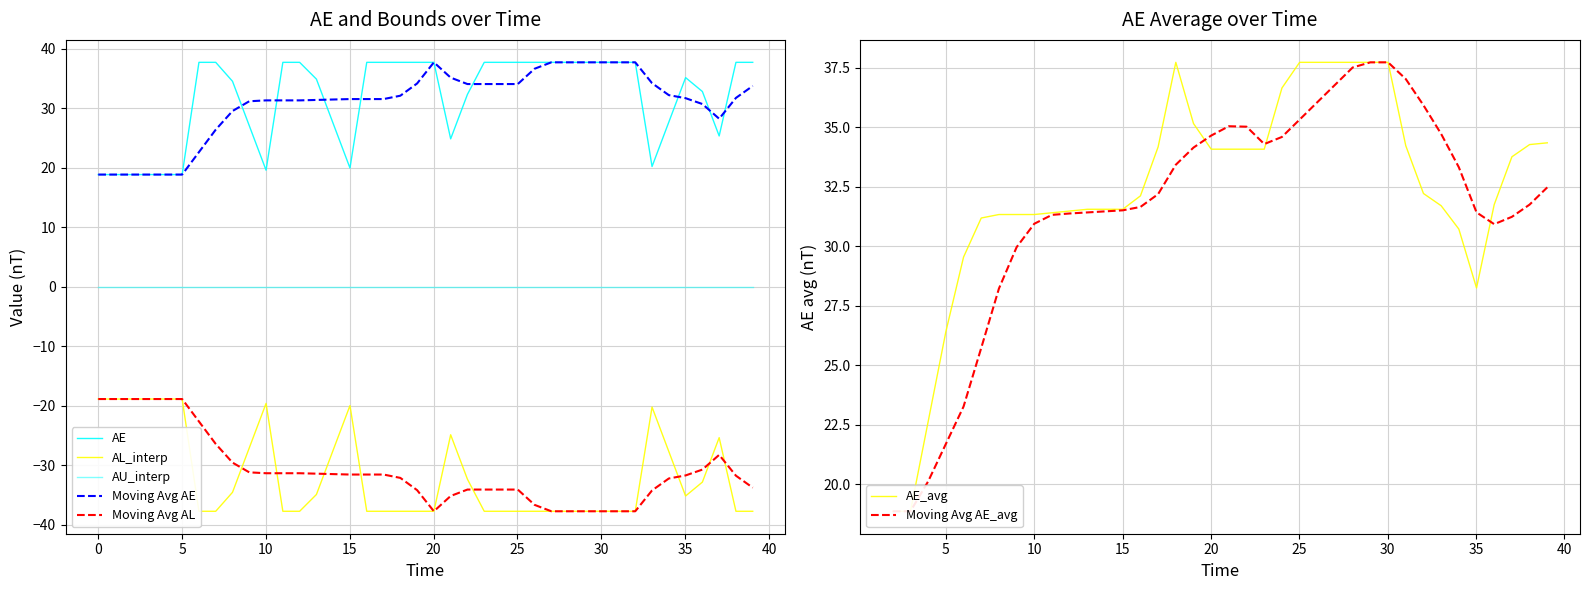

What is the approximate value of AL_interp at 25?

-37.7